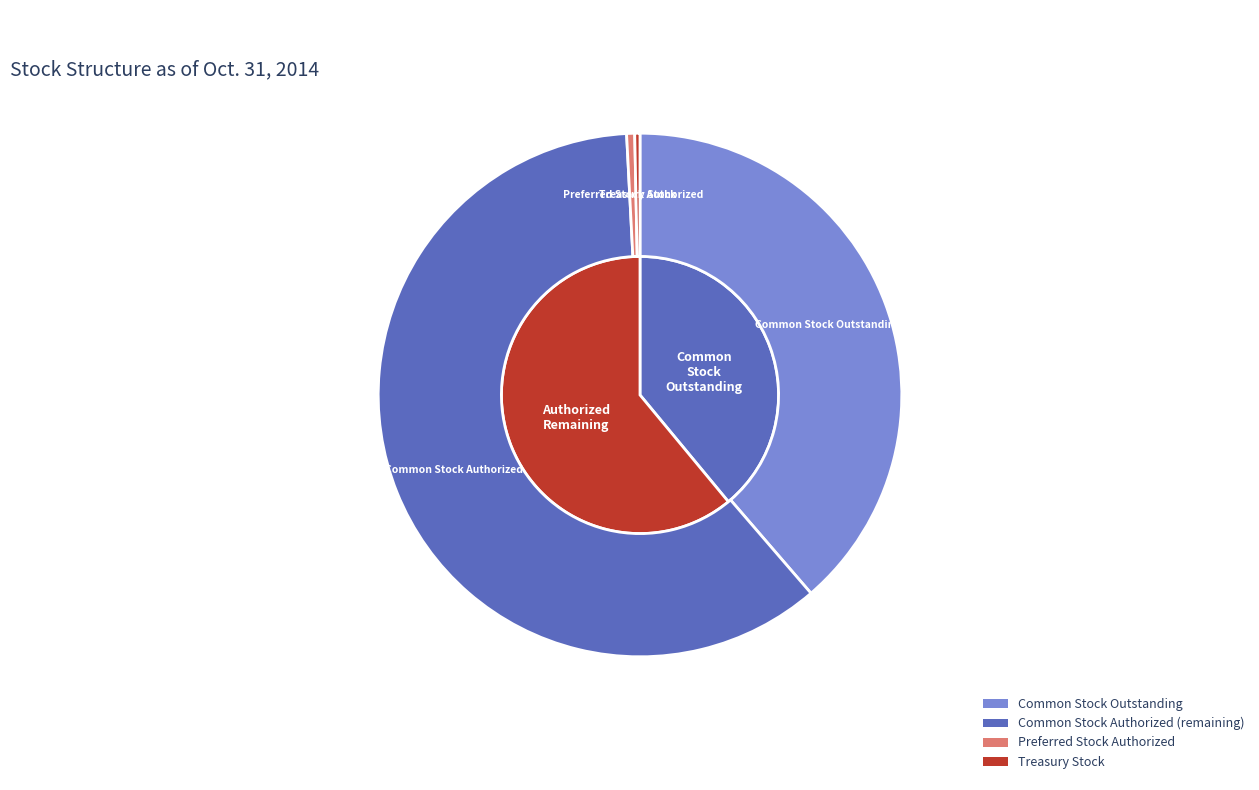

How many segments does this pie chart have?

4